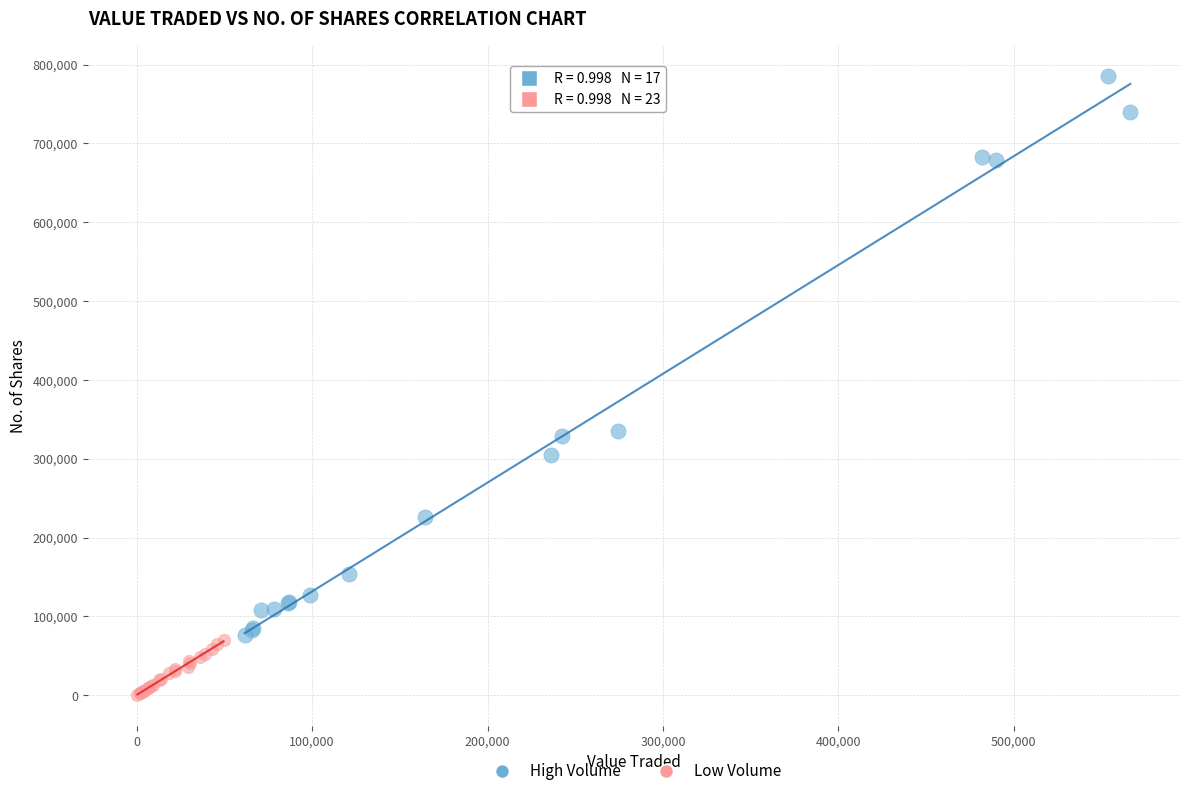

Which series reaches the minimum Y coordinate?

Low Volume